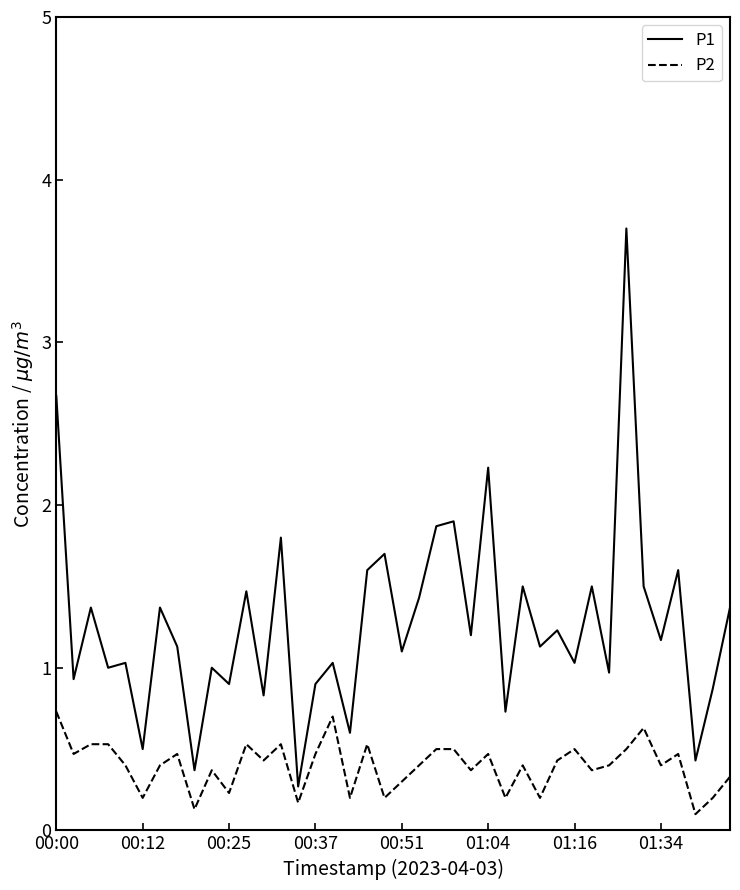

Reading left to right, transcribe all the data shown in this chart.

P1: 2.7	0.9	1.4	1.0	1.0	0.5	1.4	1.1	0.4	1.0	0.9	1.5	0.8	1.8	0.3	0.9	1.0	0.6	1.6	1.7	1.1	1.4	1.9	1.9	1.2	2.2	0.7	1.5	1.1	1.2	1.0	1.5	1.0	3.7	1.5	1.2	1.6	0.4	0.9	1.4
P2: 0.7	0.5	0.5	0.5	0.4	0.2	0.4	0.5	0.1	0.4	0.2	0.5	0.4	0.5	0.2	0.5	0.7	0.2	0.5	0.2	0.3	0.4	0.5	0.5	0.4	0.5	0.2	0.4	0.2	0.4	0.5	0.4	0.4	0.5	0.6	0.4	0.5	0.1	0.2	0.3